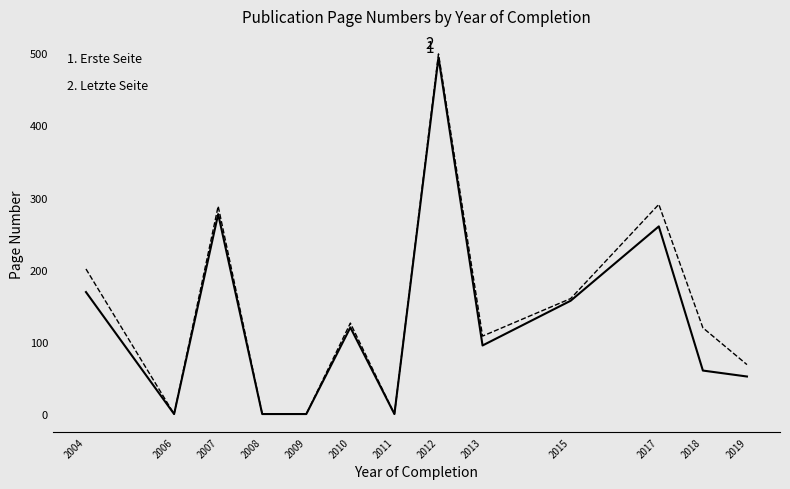

At which category is the sum across all series the highest?

2012